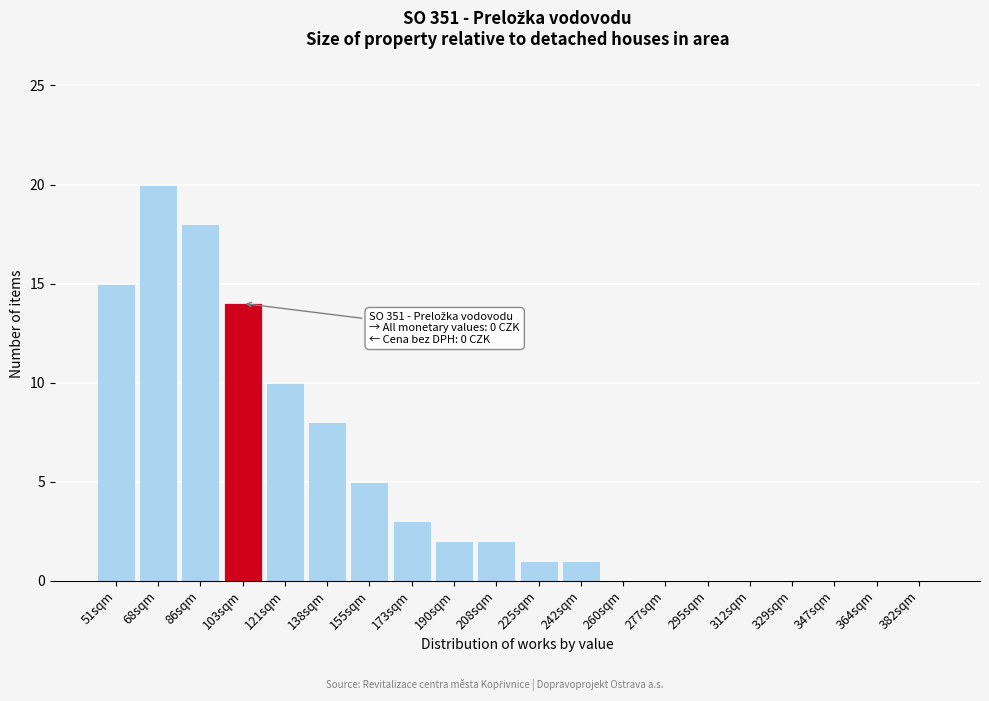

Reading left to right, transcribe all the data shown in this chart.

51sqm=15	68sqm=20	86sqm=18	103sqm=14	121sqm=10	138sqm=8	155sqm=5	173sqm=3	190sqm=2	208sqm=2	225sqm=1	242sqm=1	260sqm=0	277sqm=0	295sqm=0	312sqm=0	329sqm=0	347sqm=0	364sqm=0	382sqm=0